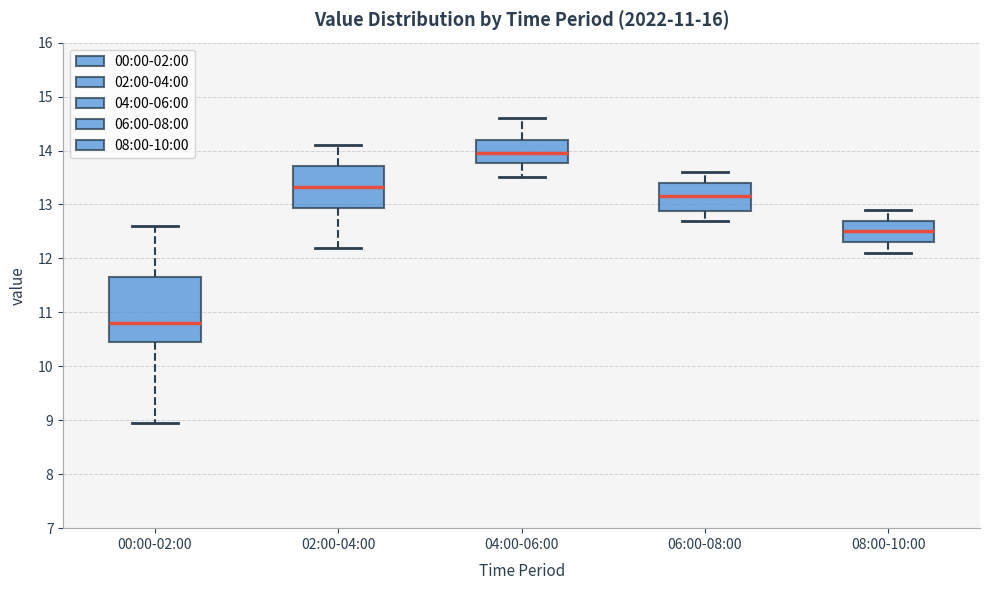

Comparing the boxes themselves (not the whiskers), which one is the tallest?

00:00-02:00